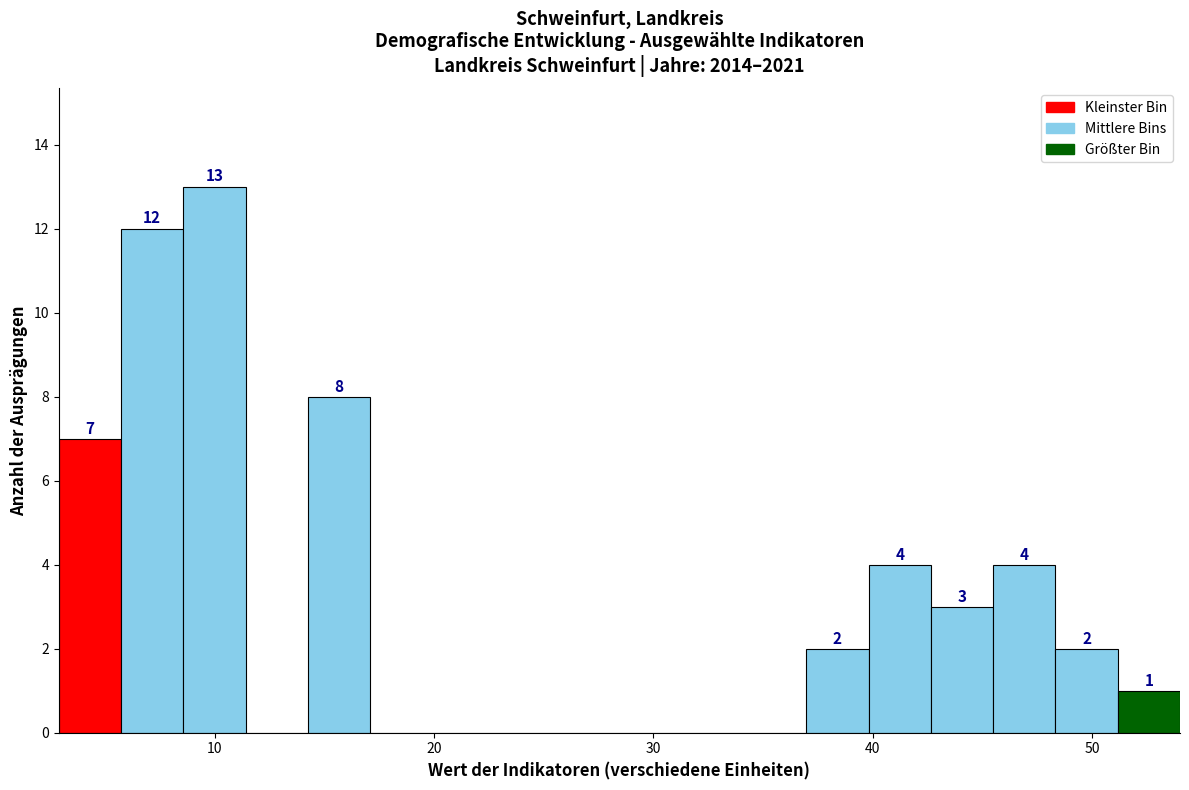

Around what value on the x-axis is the tallest bar? Give the approximate position of its centre, as read against the axis.

10